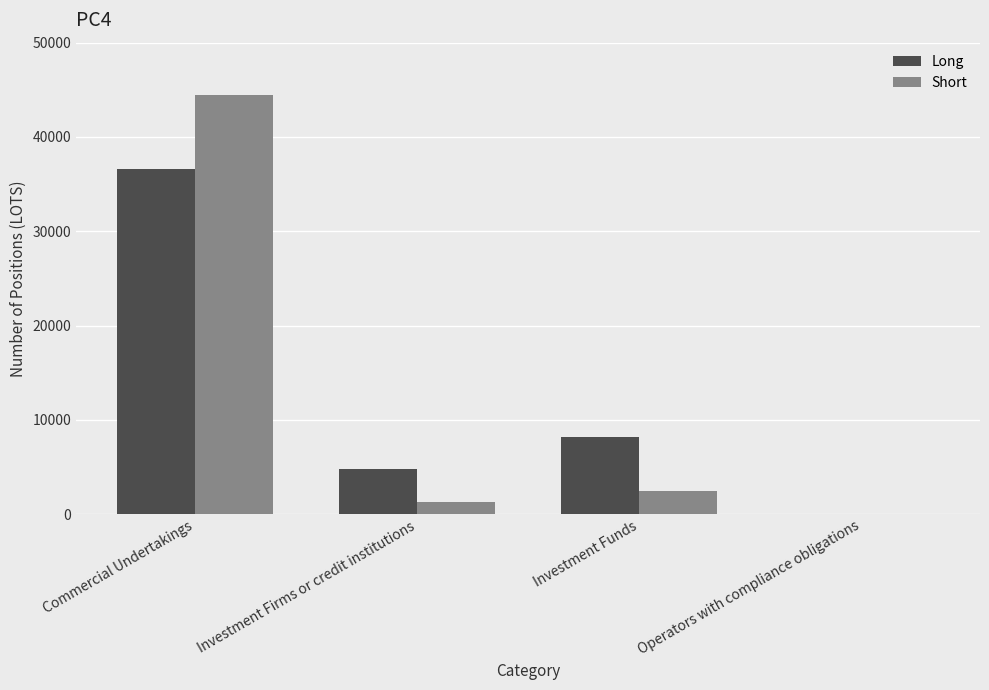

Where does the Long series first go above 8202?

Commercial Undertakings